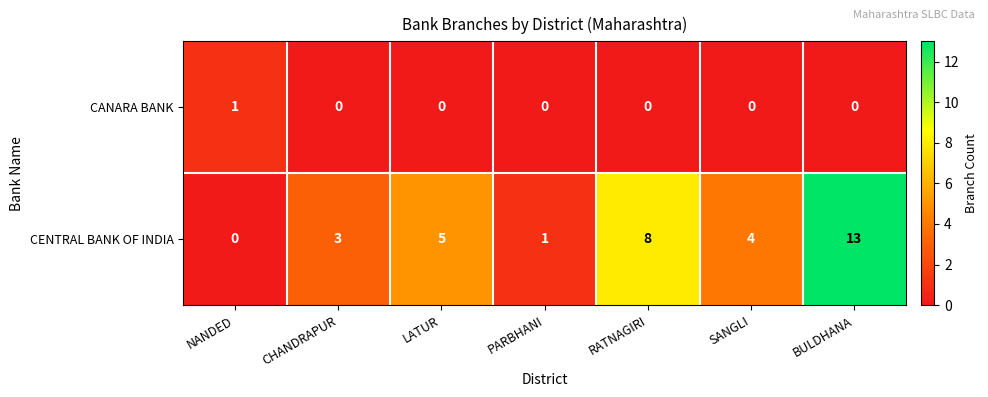

Which series has the largest total across all categories?

CENTRAL BANK OF INDIA